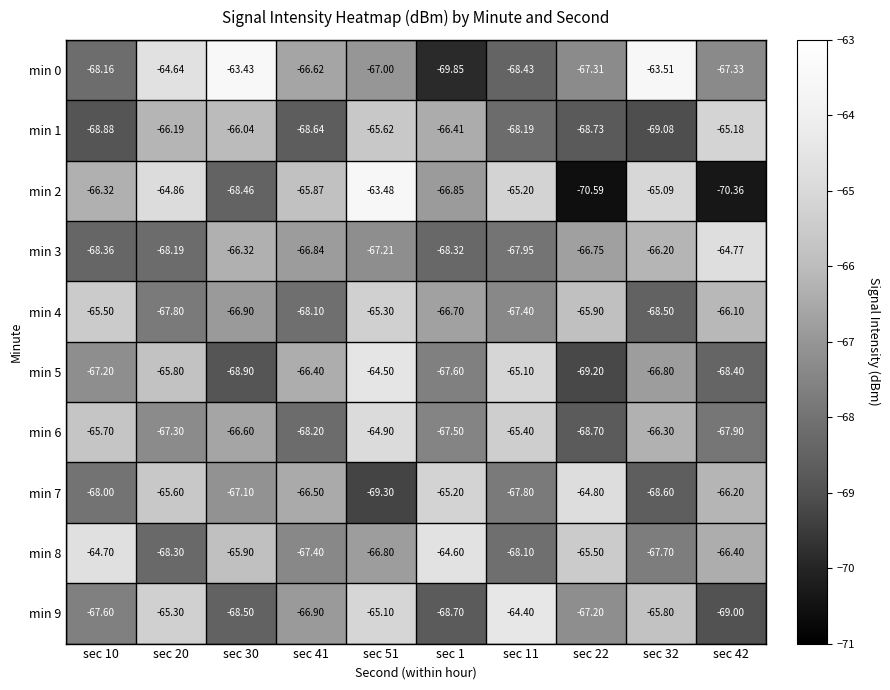

Is the value of min 5 at sec 10 greater than the value of min 6 at sec 30?

No